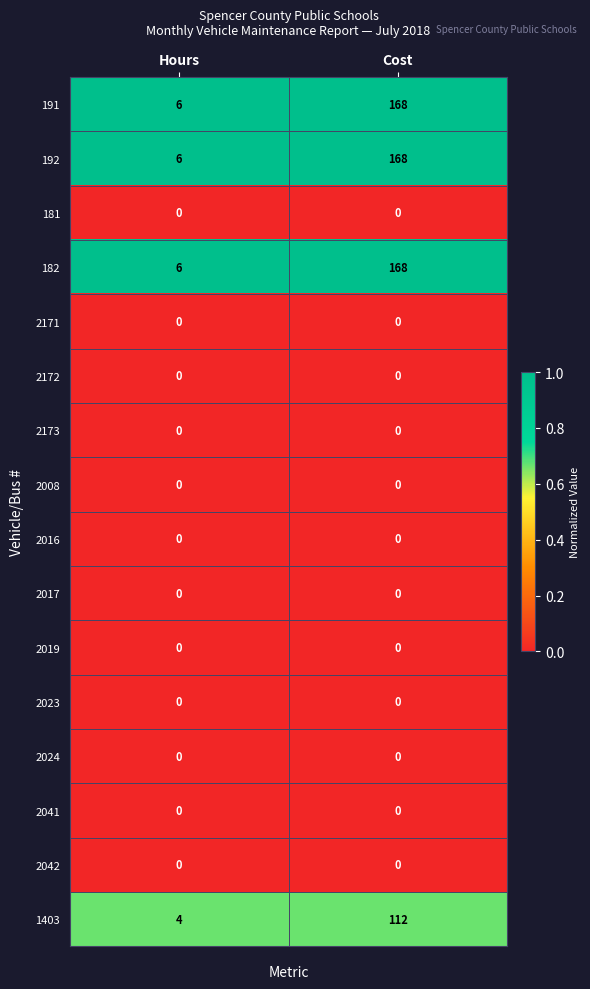

What is the total value across all series at Cost?

616